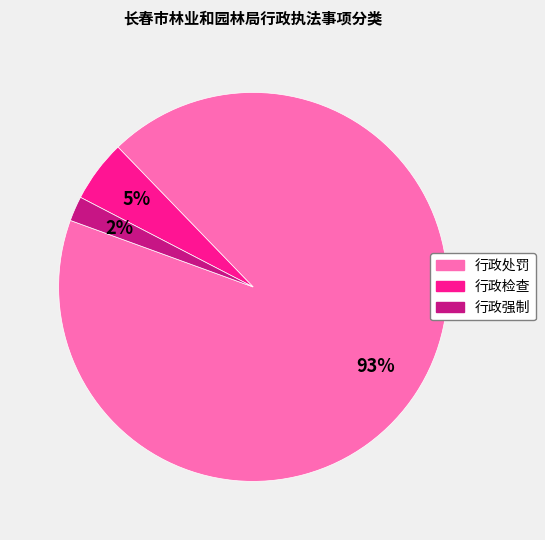

To the nearest percent, what percentage of the pie is 行政强制?

2%